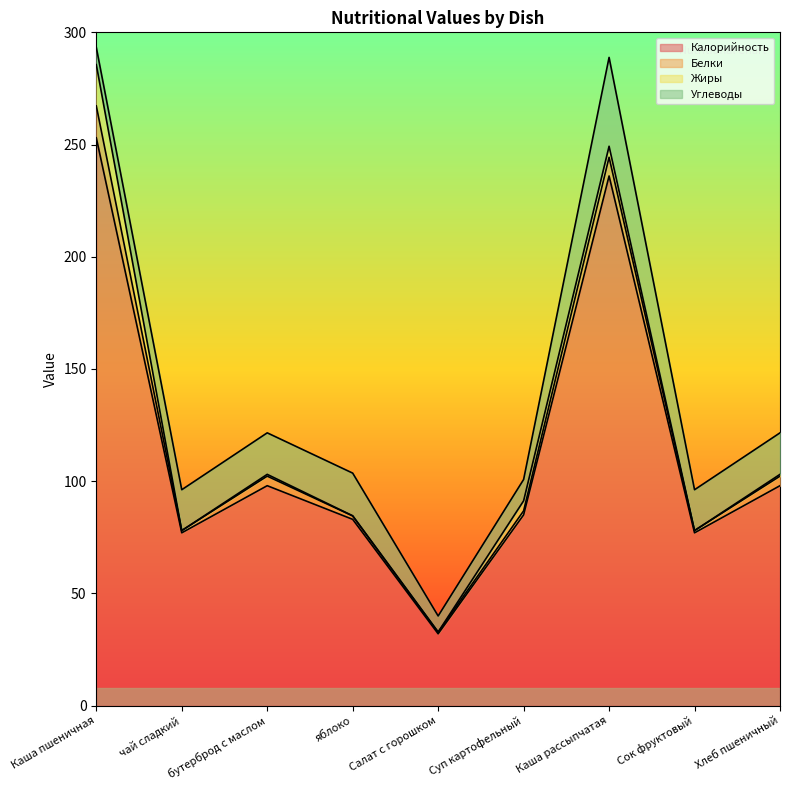

True or false: Жиры has a value of 0.0 at чай сладкий.

True